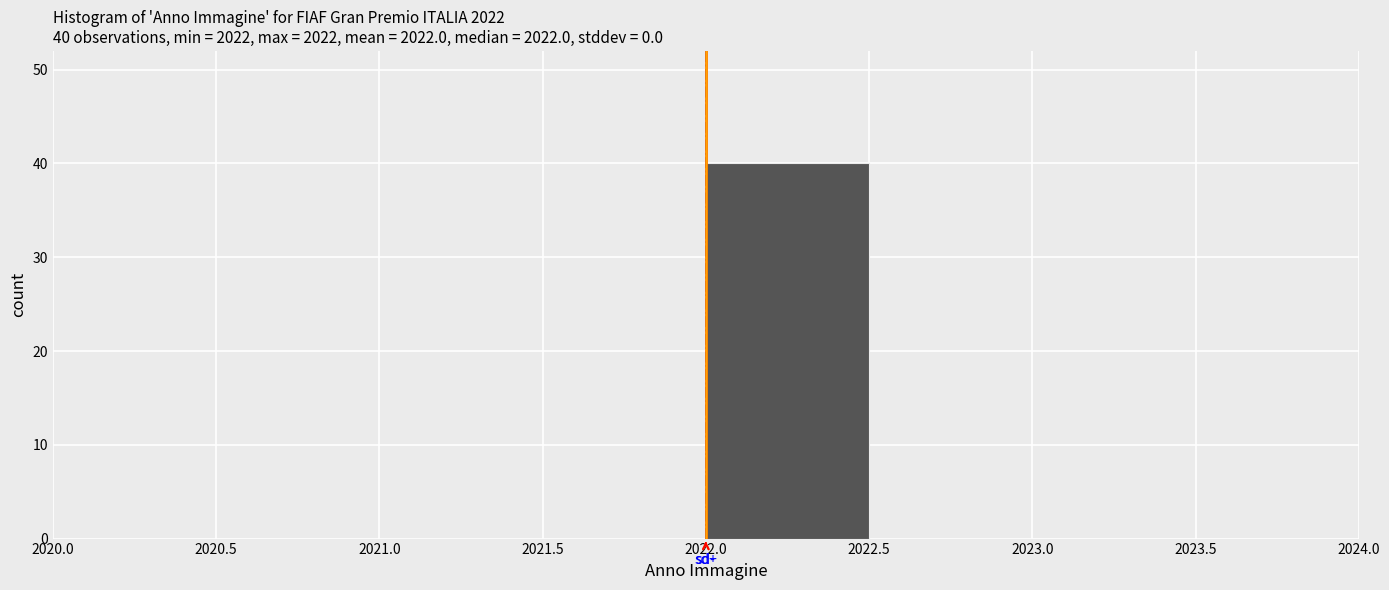

Over which range of the x-axis is the bar tallest?

2022.0 to 2022.5